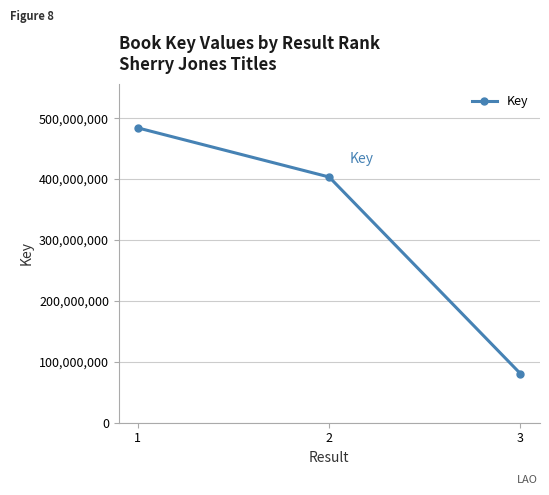

What is the average value?

322731824